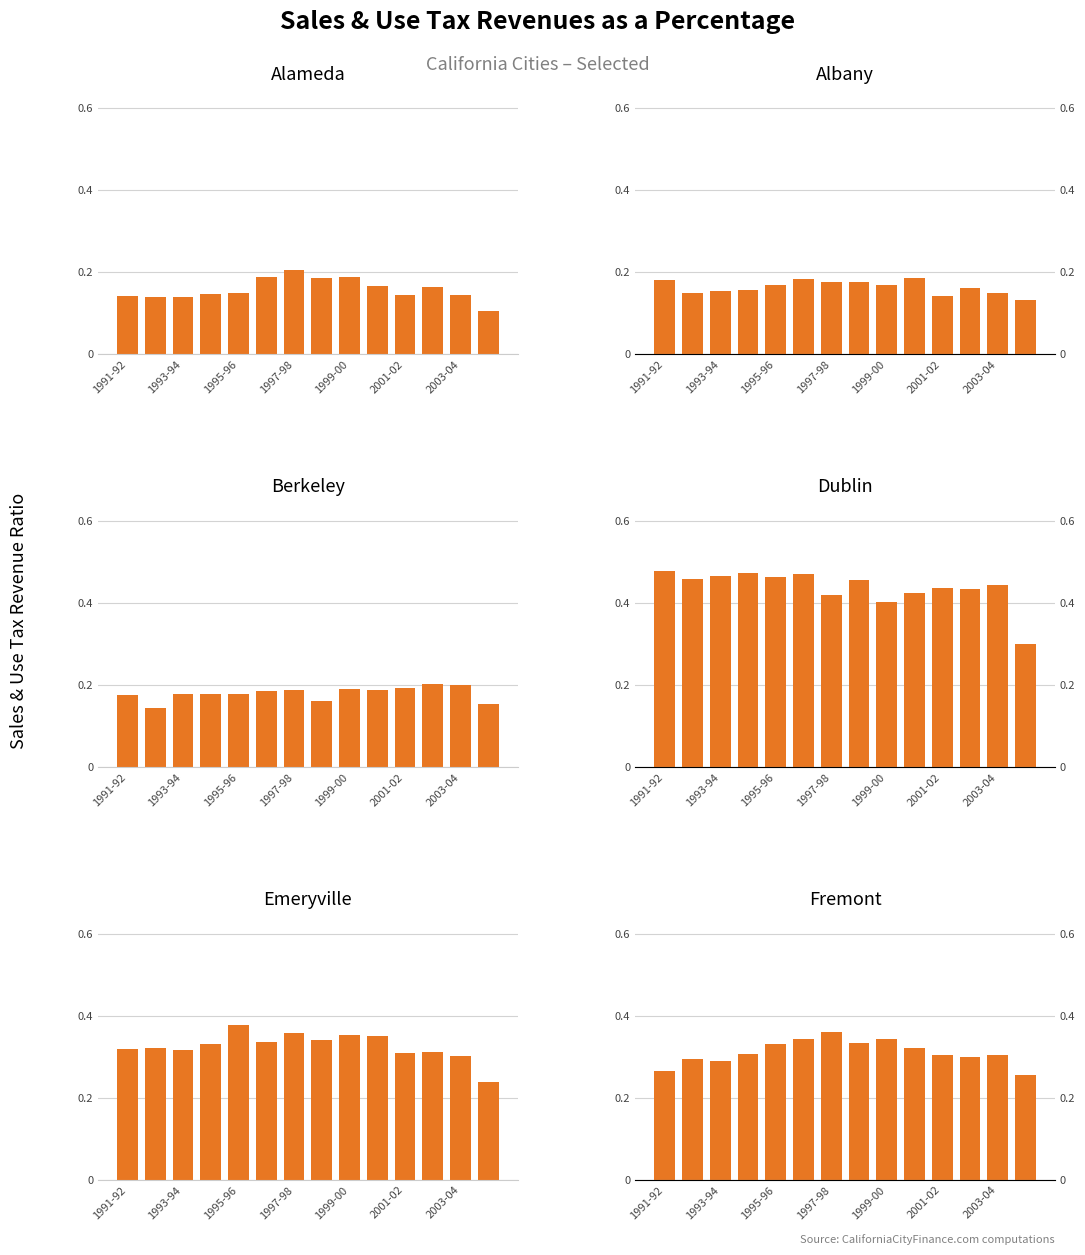

Reading left to right, extract all data points from this chart.

Alameda: 0.1	0.1	0.1	0.1	0.1	0.2	0.2	0.2	0.2	0.2	0.1	0.2	0.1	0.1
Albany: 0.2	0.1	0.2	0.2	0.2	0.2	0.2	0.2	0.2	0.2	0.1	0.2	0.2	0.1
Berkeley: 0.2	0.1	0.2	0.2	0.2	0.2	0.2	0.2	0.2	0.2	0.2	0.2	0.2	0.2
Dublin: 0.5	0.5	0.5	0.5	0.5	0.5	0.4	0.5	0.4	0.4	0.4	0.4	0.4	0.3
Emeryville: 0.3	0.3	0.3	0.3	0.4	0.3	0.4	0.3	0.4	0.4	0.3	0.3	0.3	0.2
Fremont: 0.3	0.3	0.3	0.3	0.3	0.3	0.4	0.3	0.3	0.3	0.3	0.3	0.3	0.3